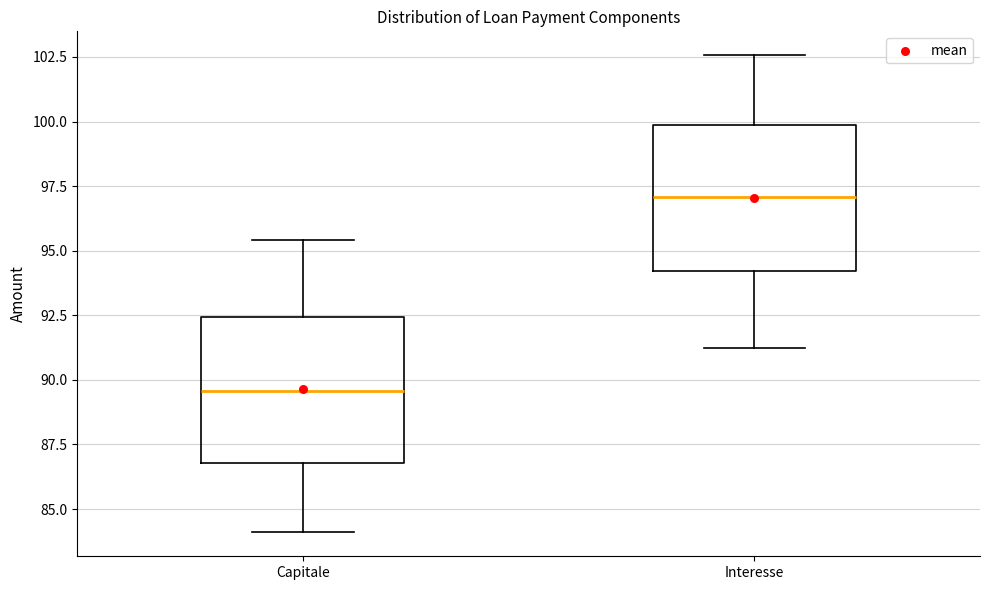

Reading left to right, transcribe this box plot: for each box, give where its median line is, the range the box spans, and where its two whiskers end, as read against the y-axis. The values are not printed on the chart, so give them approximately, as read against the axis.

Capitale: median 89.5, box 87.0 to 92.5, whiskers 84.0 to 95.5
Interesse: median 97.0, box 94.0 to 100.0, whiskers 91.5 to 102.5